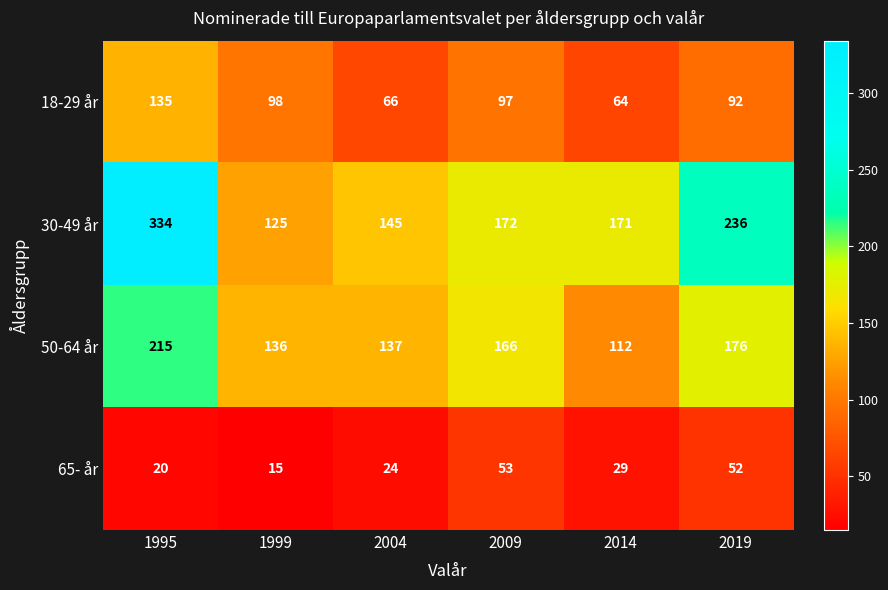

At 1999, list the series in order from smallest to largest.

65- år, 18-29 år, 30-49 år, 50-64 år